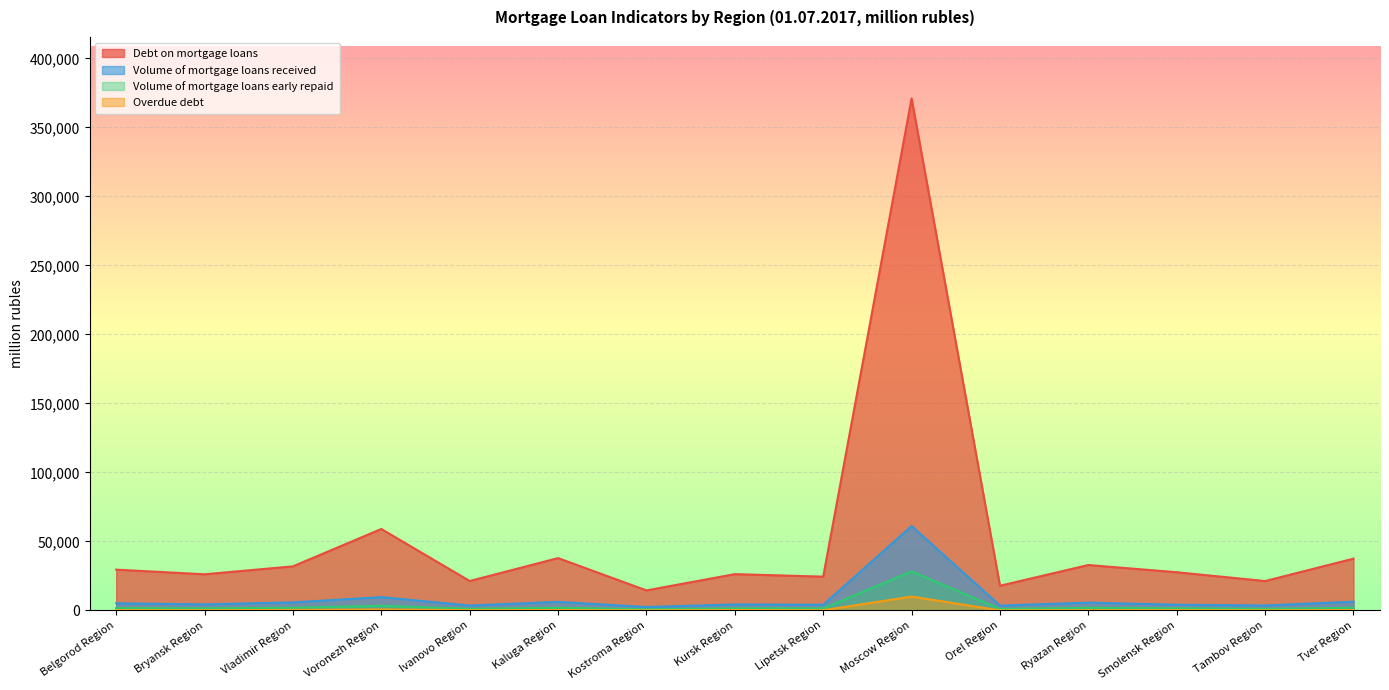

The Debt on mortgage loans series shows 32939 at Ryazan Region. True or false?

True